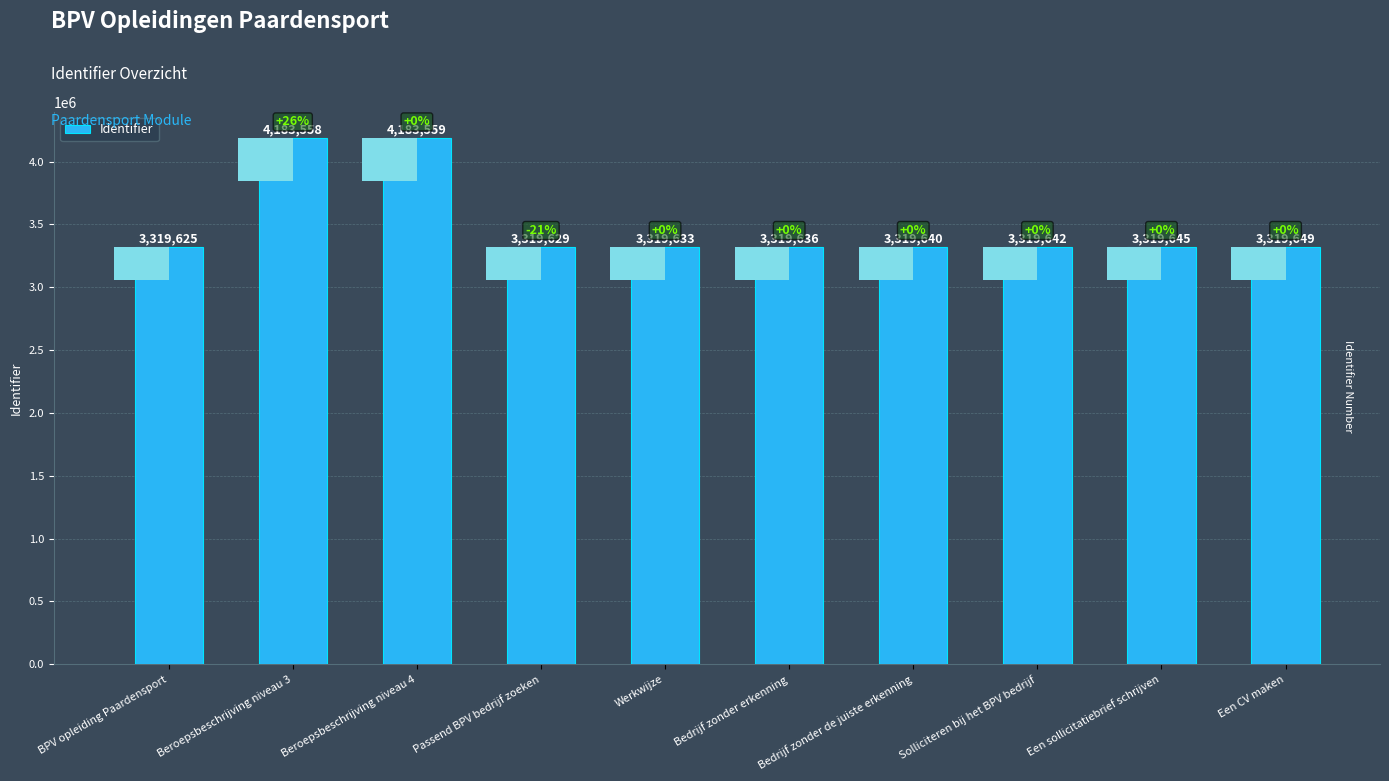

Reading left to right, list all the values displayed in this chart.

3319625	4183558	4183559	3319629	3319633	3319636	3319640	3319642	3319645	3319649